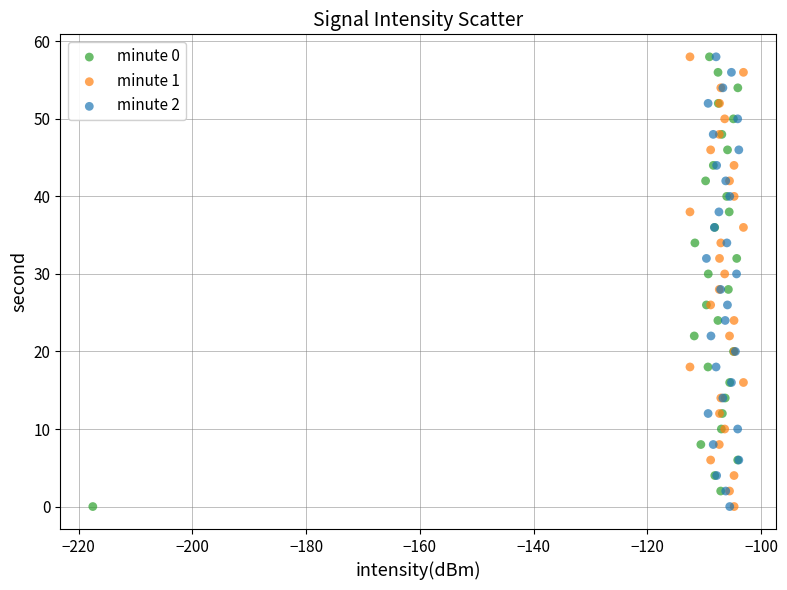

What are all the series names shown in the legend?

minute 0, minute 1, minute 2